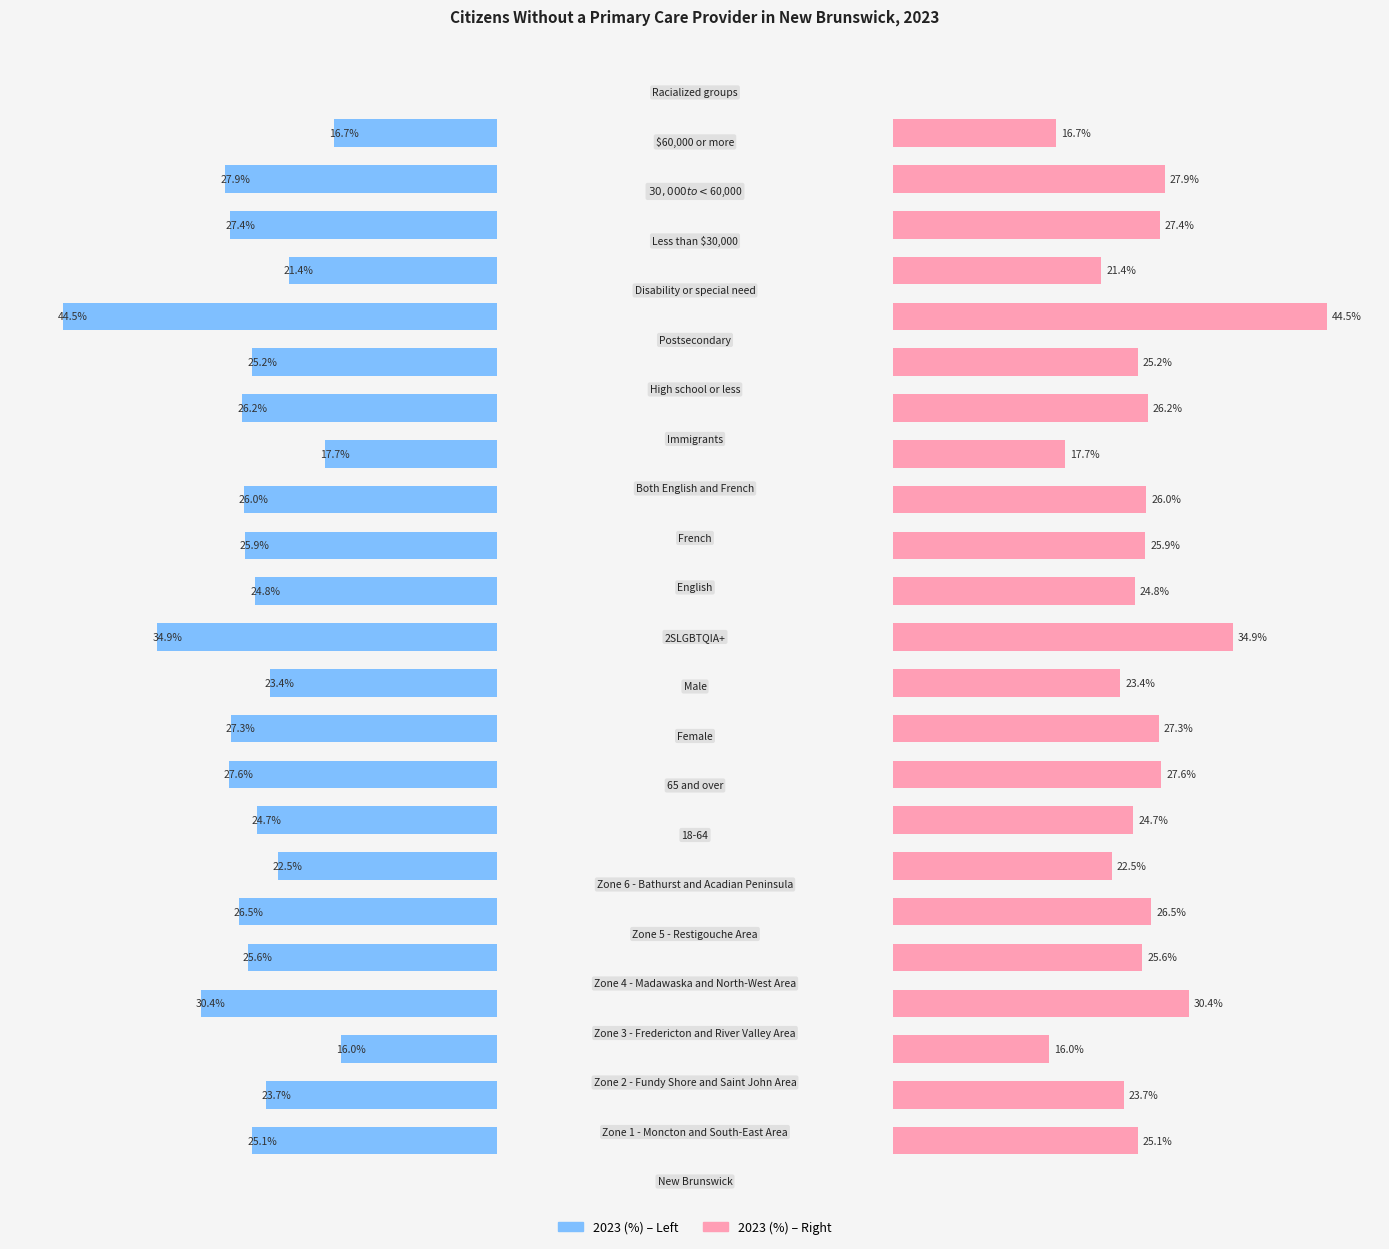

How many categories are shown in the chart?

23